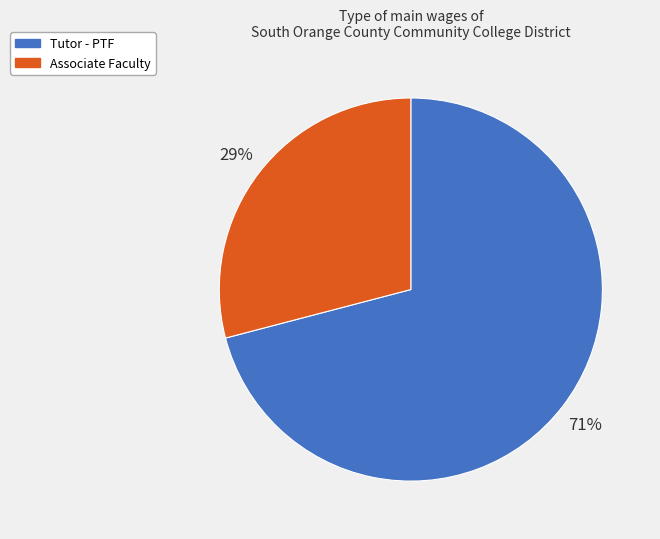

To the nearest percent, what is the average slice percentage?

50%